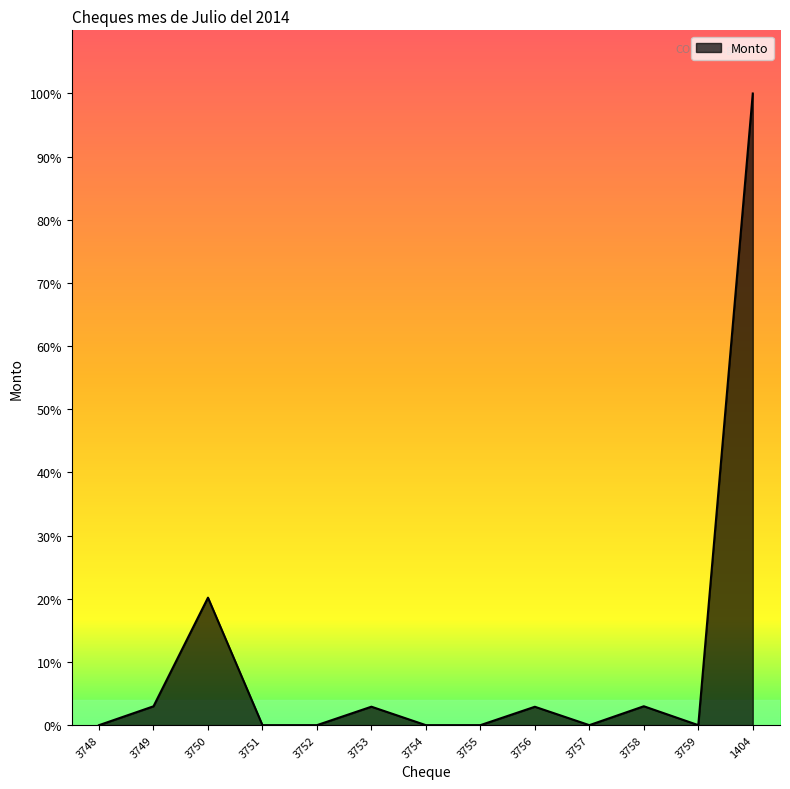

At which category does the data reach its first local peak?

3750